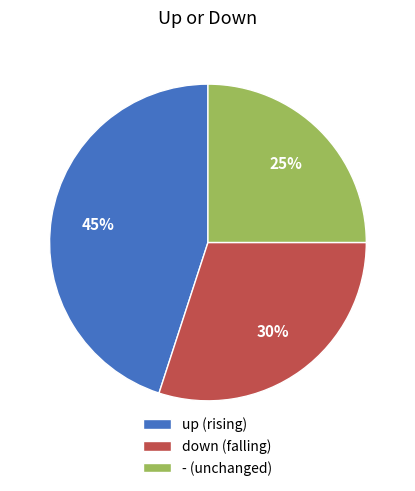

Which slice is the largest?

up